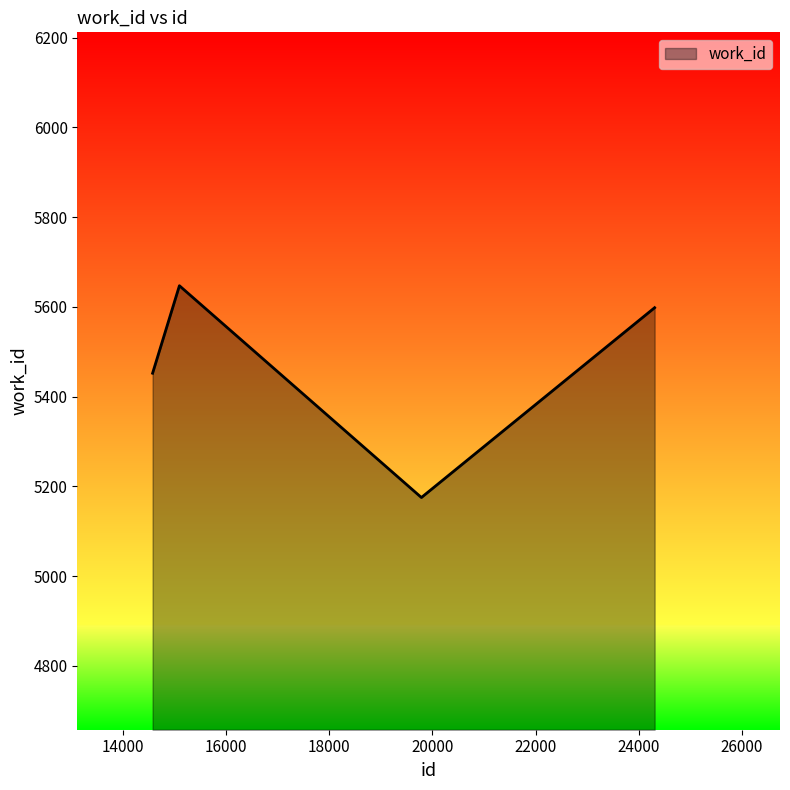

How many interior local valleys (lower than both neighbors) does the data have?

1